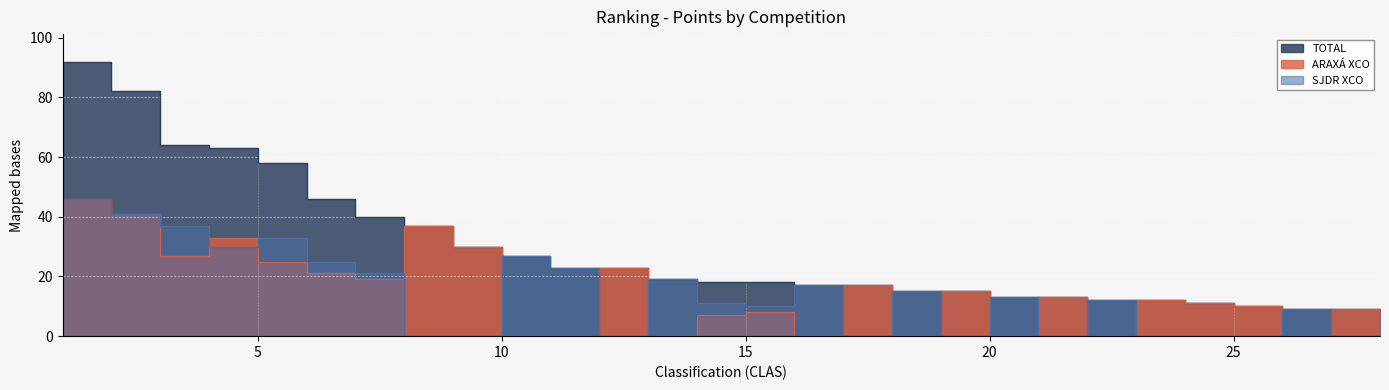

Is it true that ARAXÁ XCO equals 7 at 4?

False